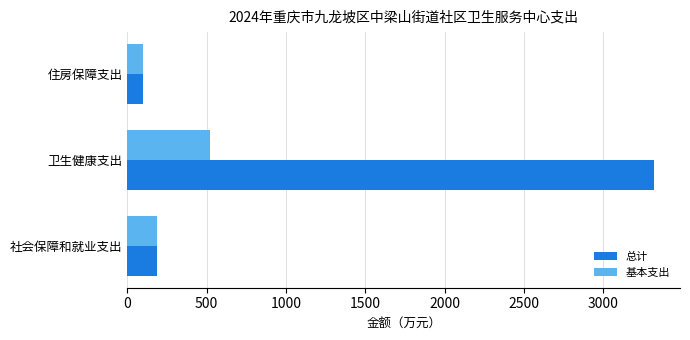

List the series in order of their overall mean, highest first.

总计, 基本支出